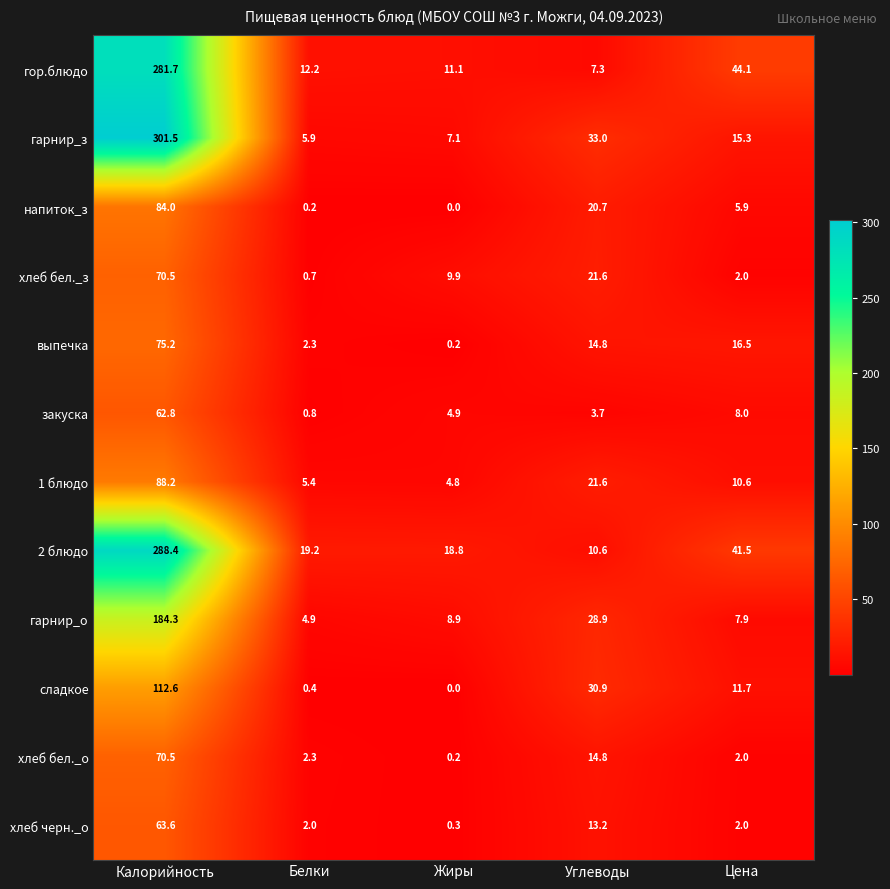

What is the difference between the highest and lowest values at Жиры?

18.8